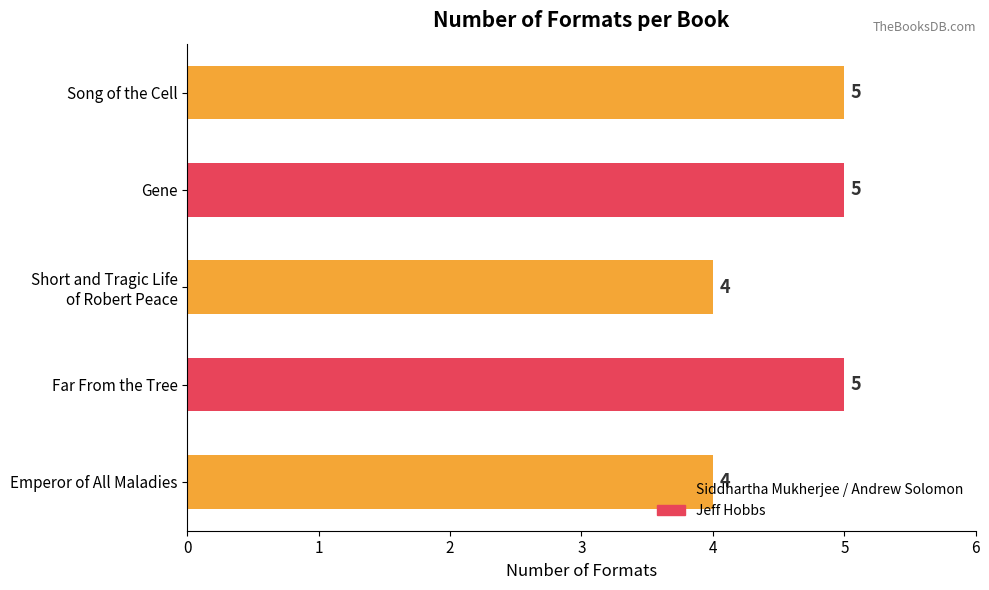

What is the maximum value shown in the chart?

5